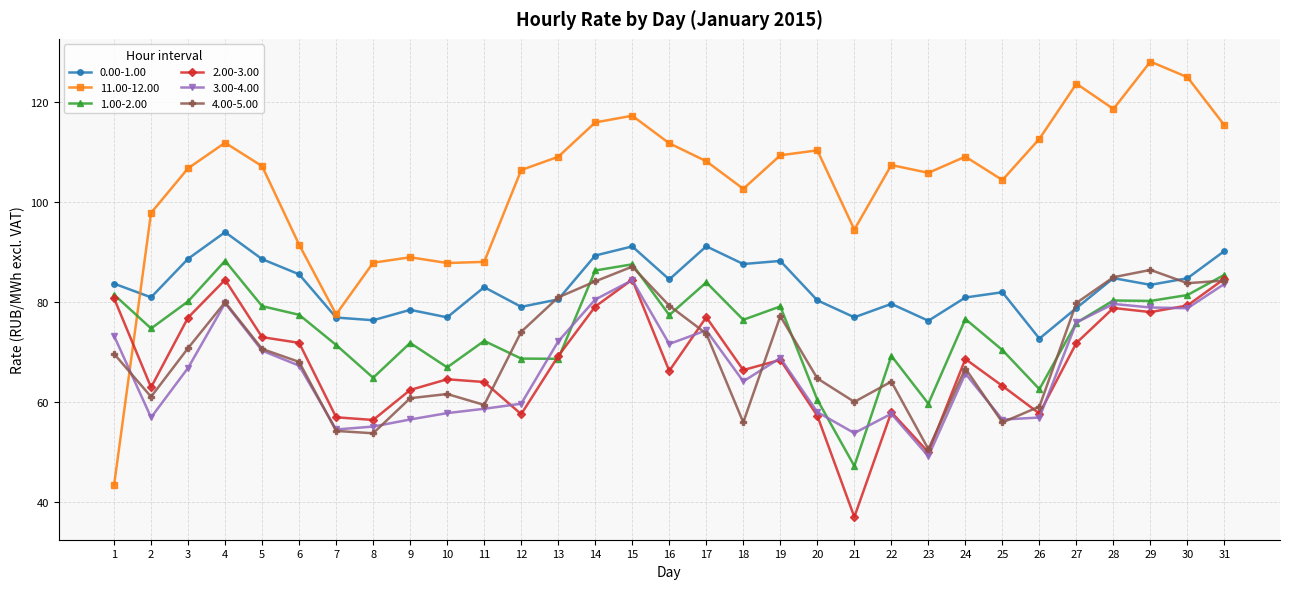

What are all the series names shown in the legend?

0.00-1.00, 11.00-12.00, 1.00-2.00, 2.00-3.00, 3.00-4.00, 4.00-5.00